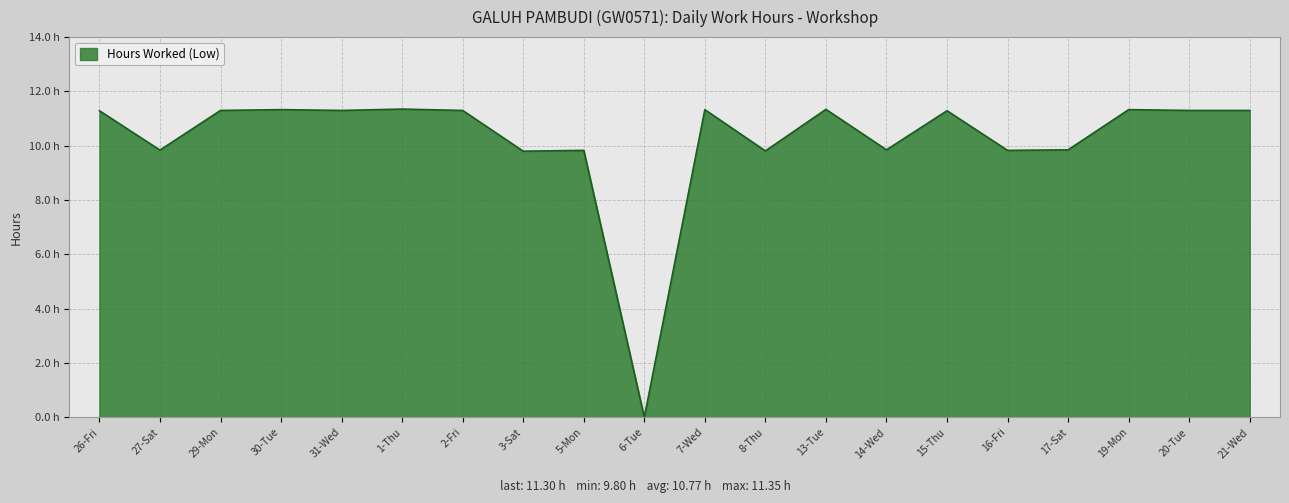

Rank the categories by value from lowest to highest.

6-Tue, 3-Sat, 8-Thu, 5-Mon, 16-Fri, 27-Sat, 14-Wed, 17-Sat, 26-Fri, 15-Thu, 29-Mon, 31-Wed, 2-Fri, 20-Tue, 21-Wed, 30-Tue, 7-Wed, 19-Mon, 13-Tue, 1-Thu